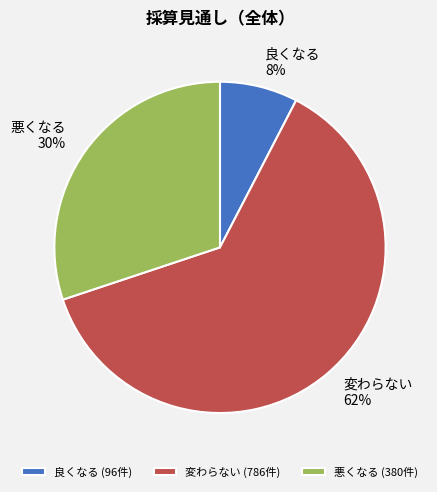

What is the smallest slice in the pie chart?

良くなる